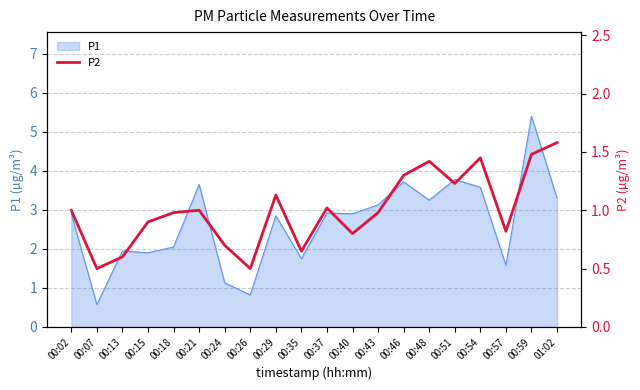

True or false: there are more than 1 points higher than both neighbors.

True